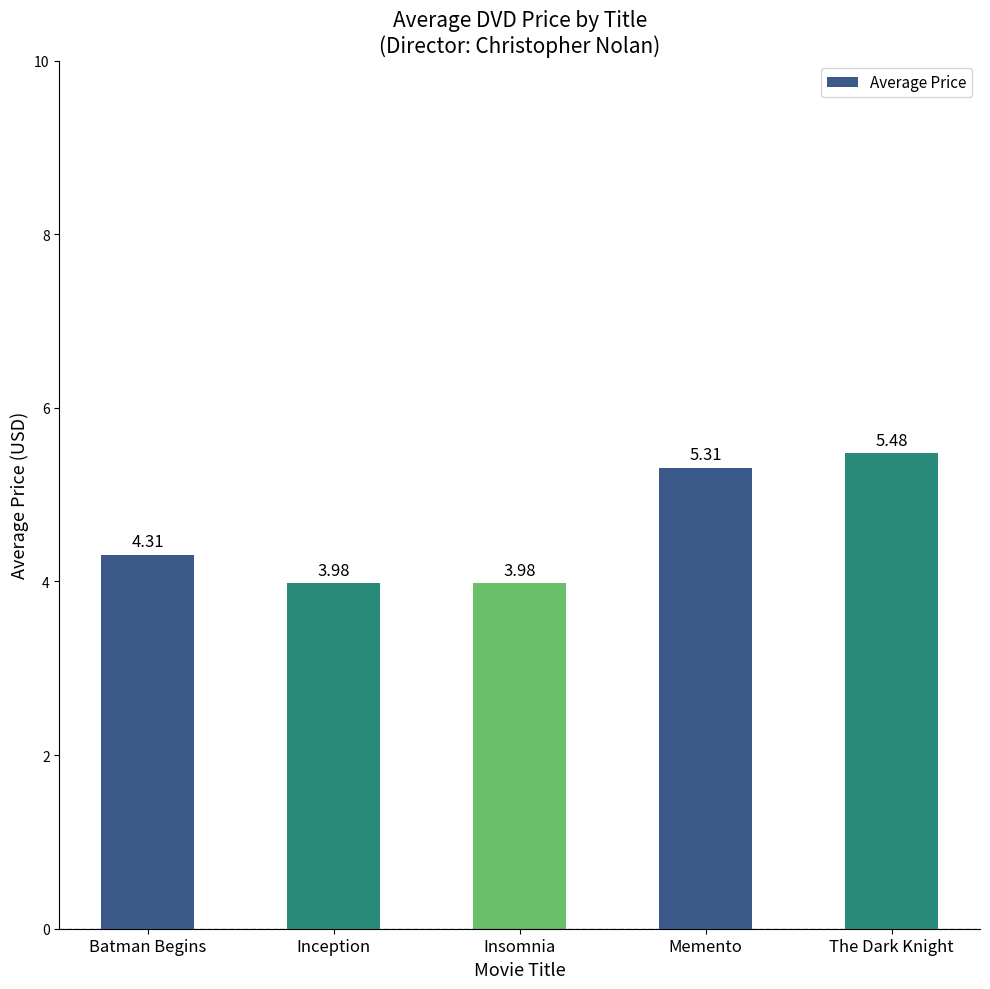

What is the label of the 1st bar from the left?

Batman Begins